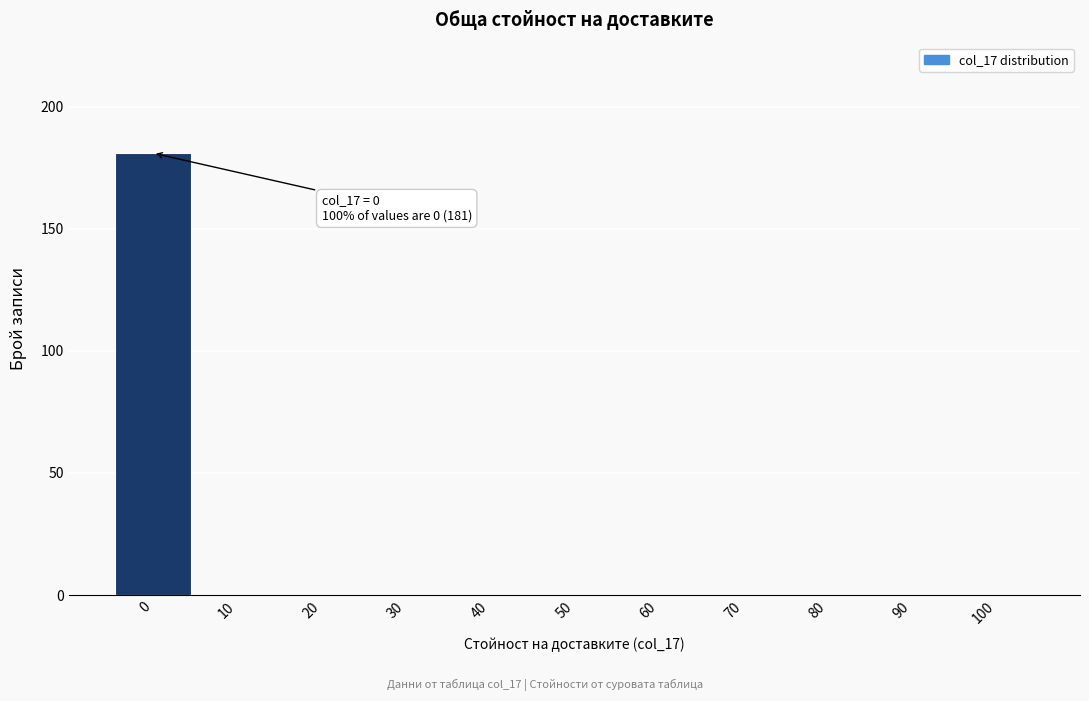

Reading left to right, transcribe all the data shown in this chart.

0=181	10=0	20=0	30=0	40=0	50=0	60=0	70=0	80=0	90=0	100=0